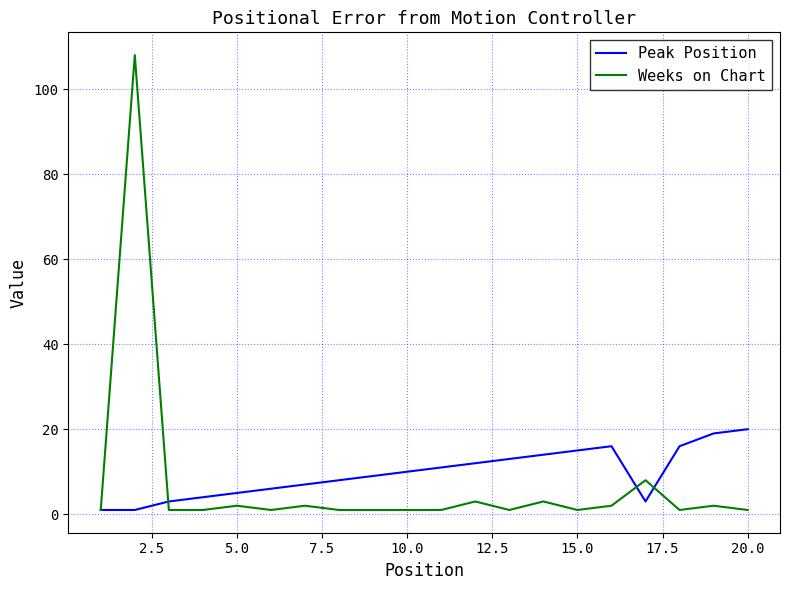

Which series has the widest spread of values?

Weeks on Chart